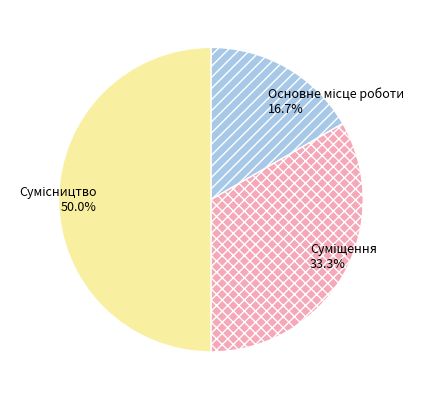

Which has a higher value, Основне місце роботи or Сумісництво?

Сумісництво